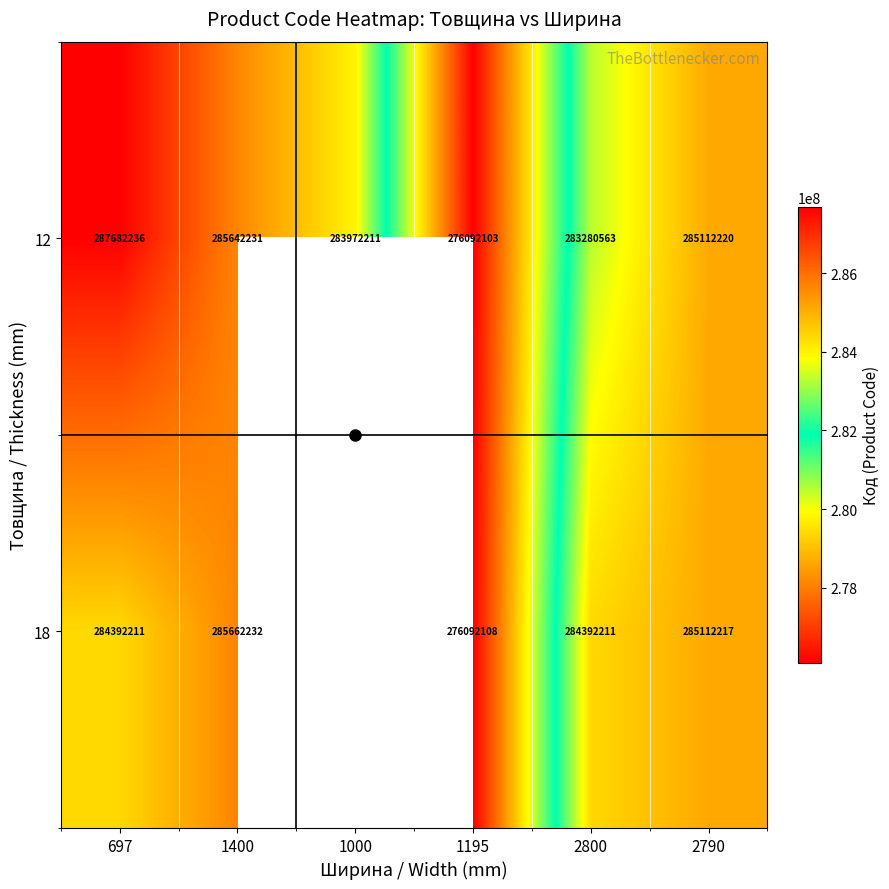

At which label does 18 reach its minimum?

1195